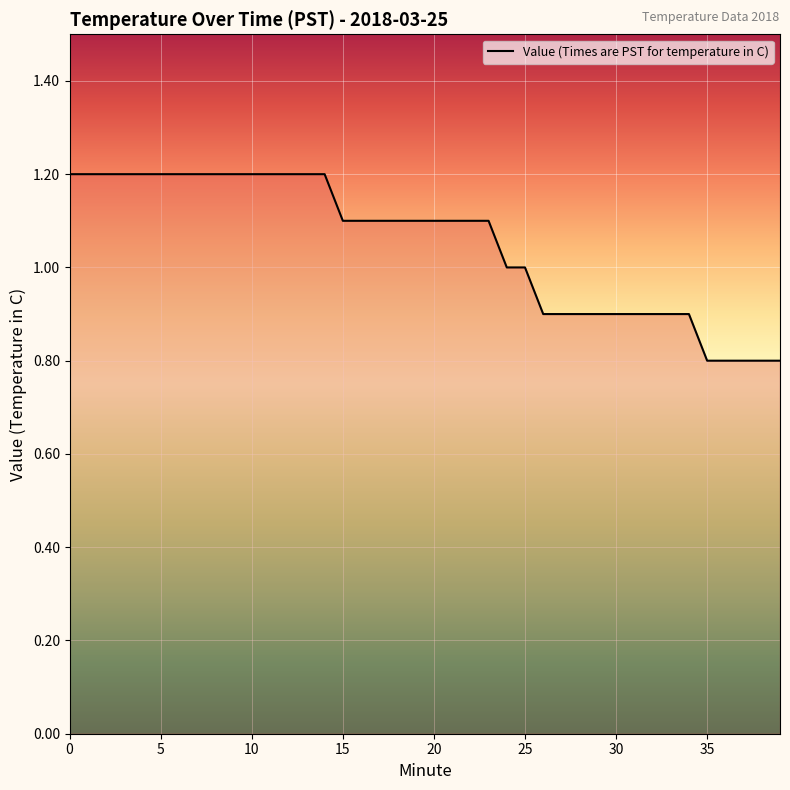

What is the maximum value shown in the chart?

1.2